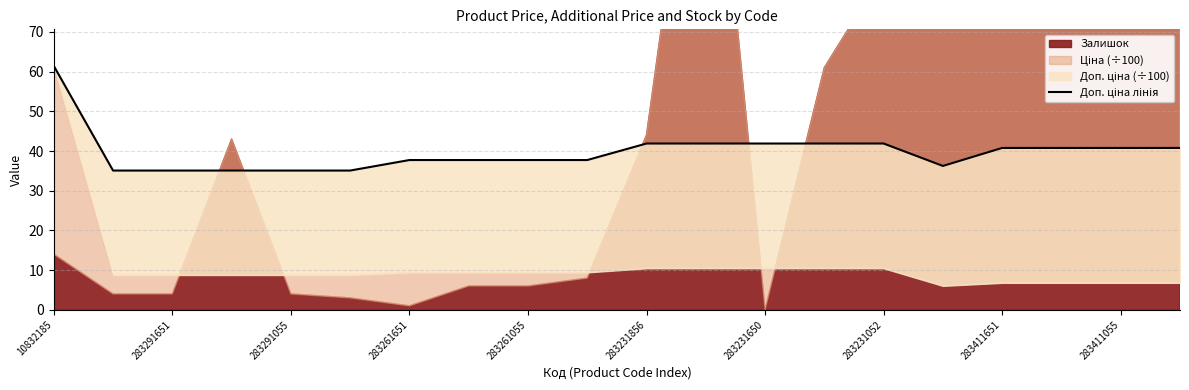

Which has a higher value, 15 or 14?

14